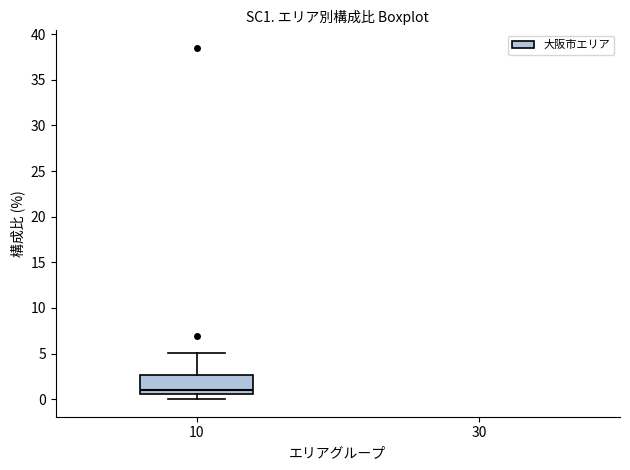

Transcribe this box plot: give where the median line is, the range the box spans, and where the two whiskers end, as read against the y-axis. The values are not printed on the chart, so give them approximately, as read against the axis.

median 1.0, box 0.5 to 2.5, whiskers 0.0 to 5.0